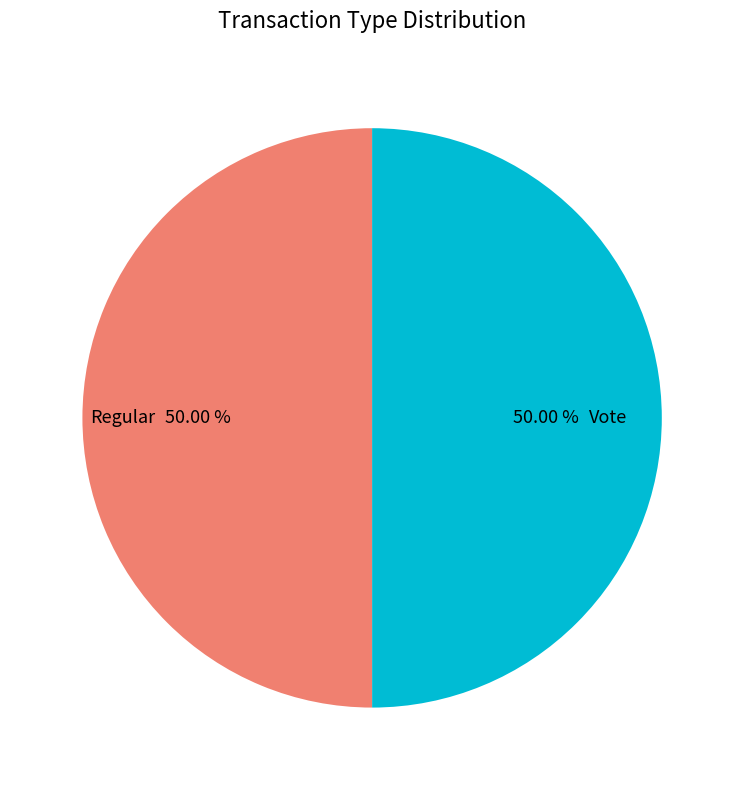

How many slices are in this pie chart?

2